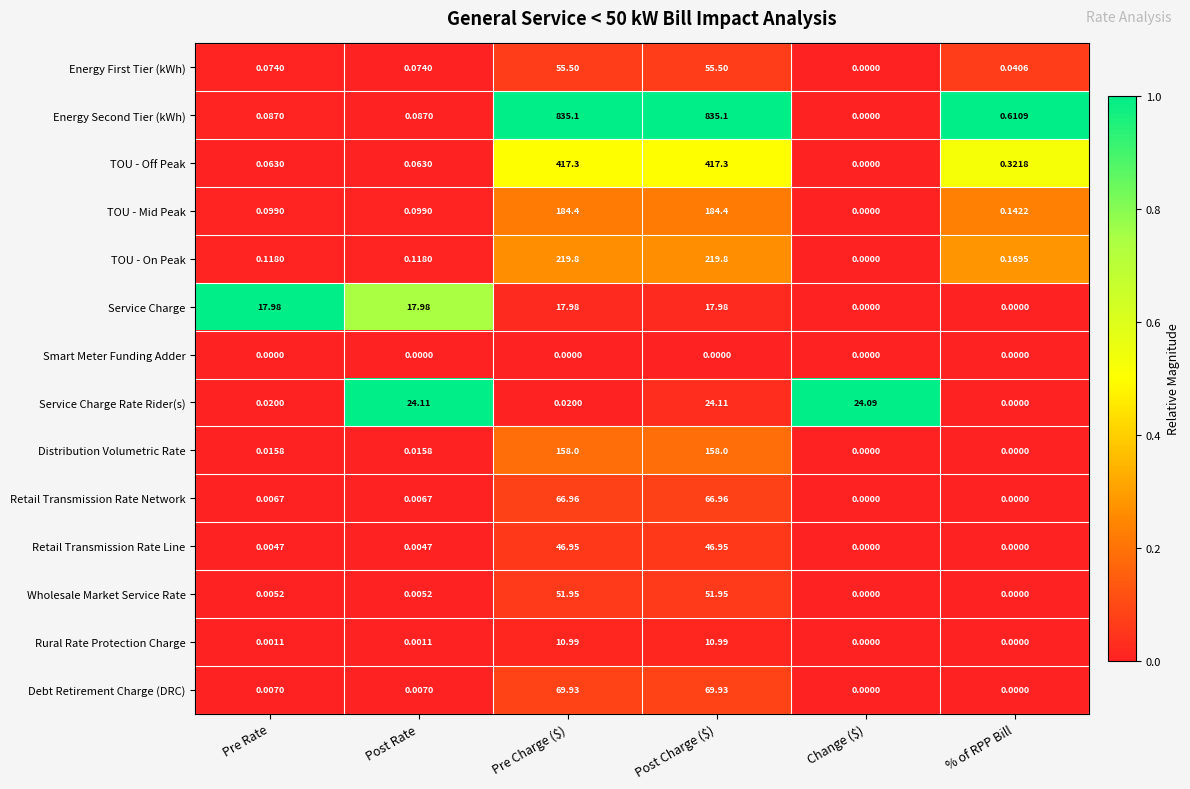

List the series in order of their peak value, lowest first.

Smart Meter Funding Adder, Rural Rate Protection Charge, Service Charge, Service Charge Rate Rider(s), Retail Transmission Rate Line, Wholesale Market Service Rate, Energy First Tier (kWh), Retail Transmission Rate Network, Debt Retirement Charge (DRC), Distribution Volumetric Rate, TOU - Mid Peak, TOU - On Peak, TOU - Off Peak, Energy Second Tier (kWh)